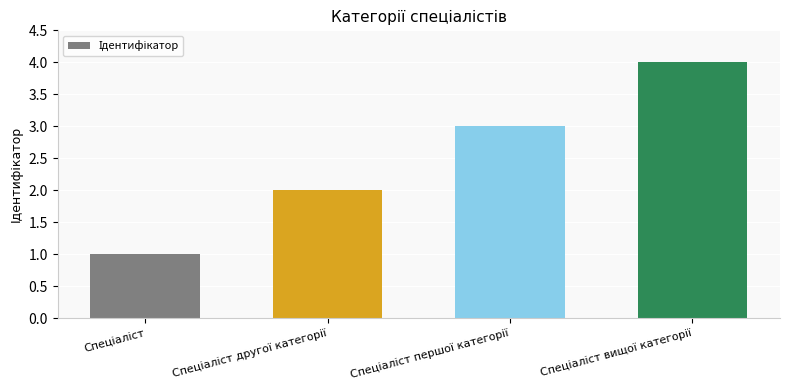

How many bars are there in total?

4